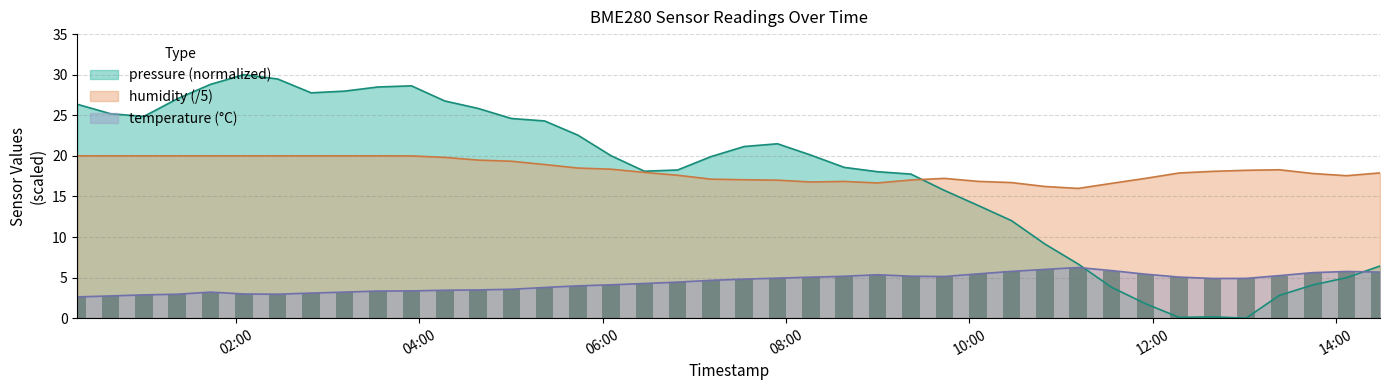

Reading left to right, transcribe all the data shown in this chart.

temperature: 2.6	2.7	2.9	3.0	3.2	3.0	3.0	3.1	3.2	3.3	3.4	3.4	3.5	3.6	3.8	4.0	4.1	4.3	4.4	4.7	4.8	4.9	5.0	5.2	5.3	5.2	5.1	5.5	5.8	6.0	6.2	5.9	5.4	5.1	4.9	4.9	5.2	5.6	5.8	5.7
humidity: 20.0	20.0	20.0	20.0	20.0	20.0	20.0	20.0	20.0	20.0	20.0	19.8	19.5	19.3	18.9	18.5	18.4	18.0	17.6	17.1	17.1	17.0	16.8	16.8	16.7	17.0	17.2	16.9	16.7	16.2	16.0	16.6	17.2	17.9	18.1	18.2	18.3	17.8	17.6	17.9
pressure_scaled: 26.4	25.2	24.9	27.0	28.8	30.0	29.5	27.8	28.0	28.5	28.6	26.8	25.8	24.6	24.3	22.6	20.0	18.1	18.3	19.9	21.2	21.5	20.1	18.6	18.0	17.8	15.7	13.9	12.0	9.1	6.7	3.8	1.8	0.1	0.2	0.0	2.8	4.1	5.0	6.4